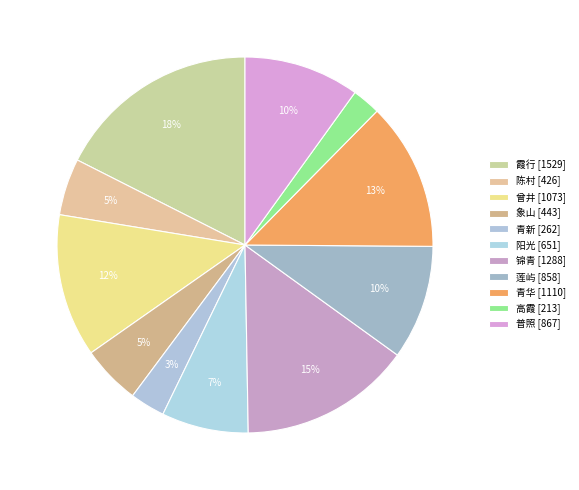

What is the change in value from 陈村 to 普照?

+441